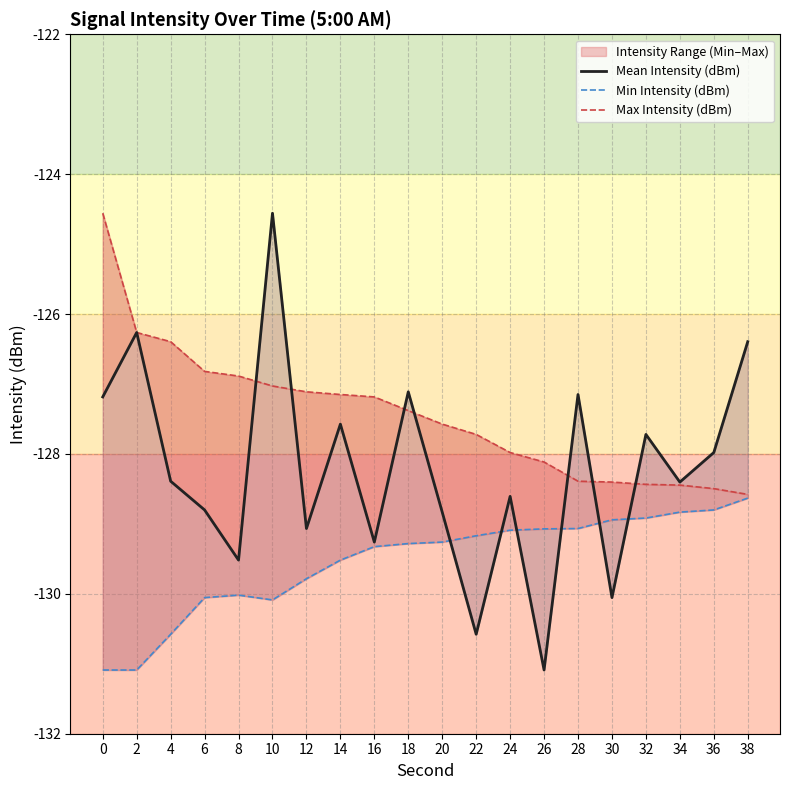

Rank the categories by Min Intensity (dBm) value from highest to lowest.

38, 36, 34, 32, 30, 28, 26, 24, 22, 20, 18, 16, 14, 12, 8, 6, 10, 4, 0, 2